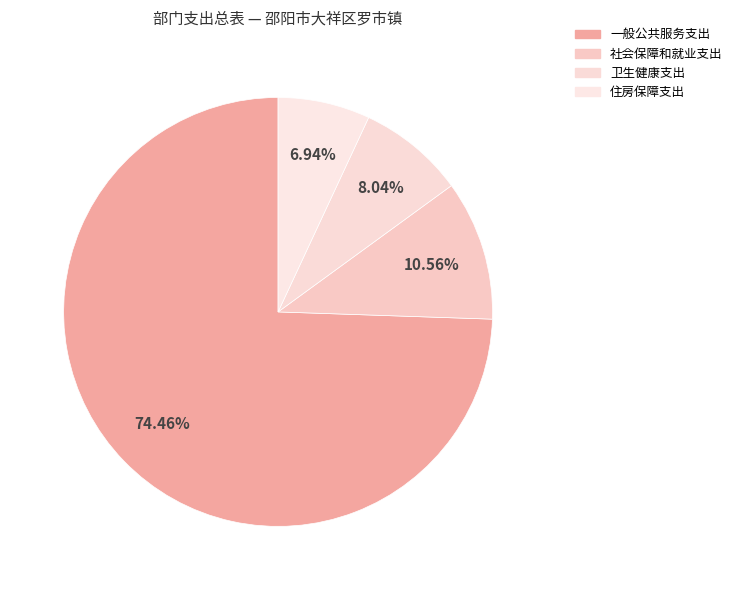

What is the ratio of the value at 社会保障和就业支出 to the value at 一般公共服务支出?

0.1